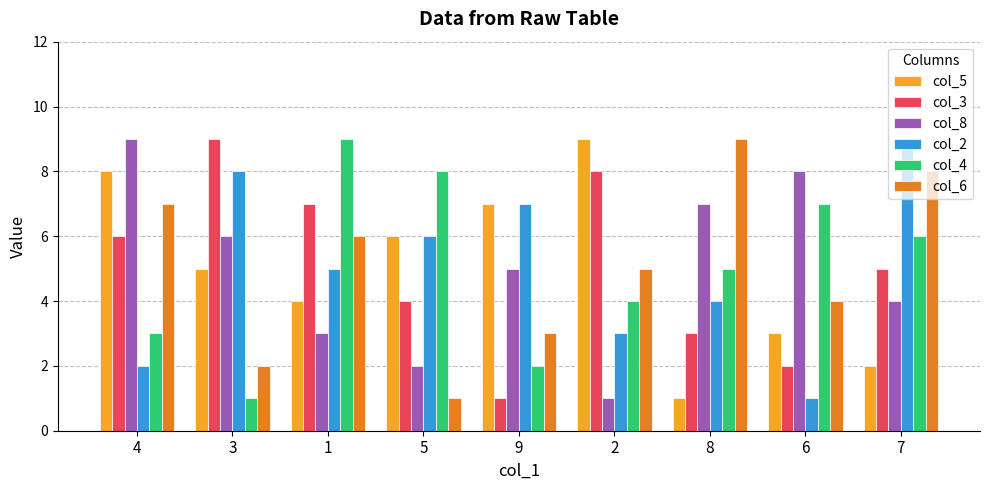

Rank the series at 6 from lowest to highest value.

col_2, col_3, col_5, col_6, col_4, col_8